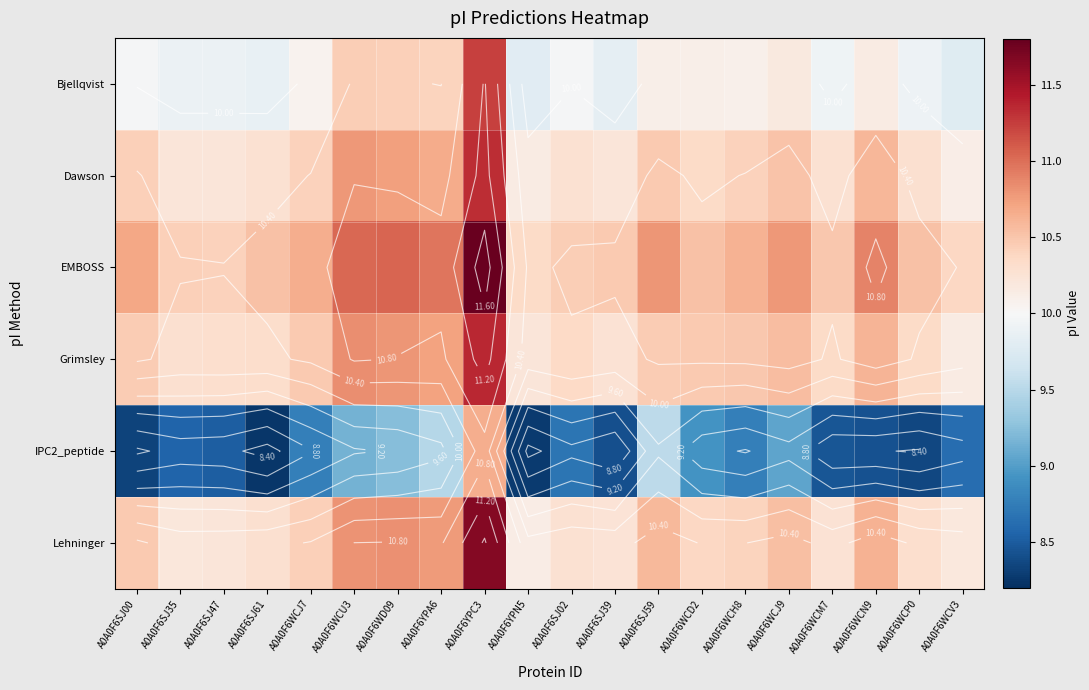

What is the average value of the Lehninger series?

10.5